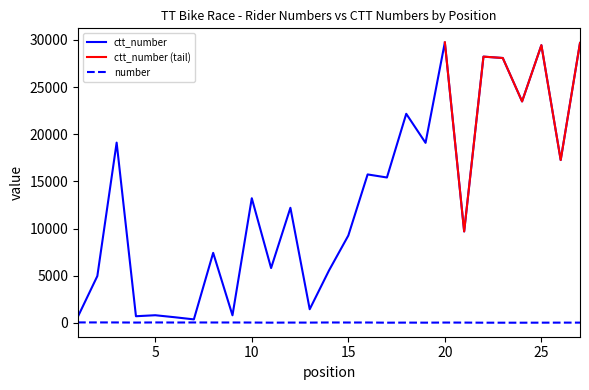

What is the sum of all ctt_number values?

351231